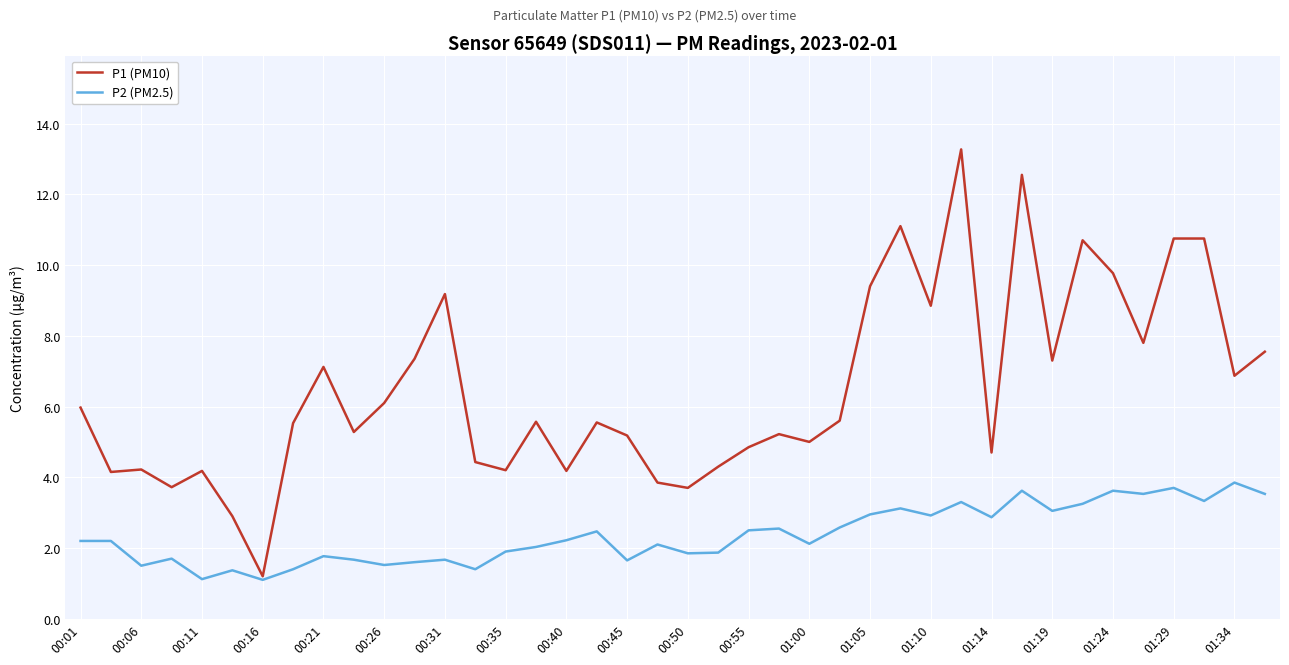

Which series has the largest total across all categories?

P1 (PM10)